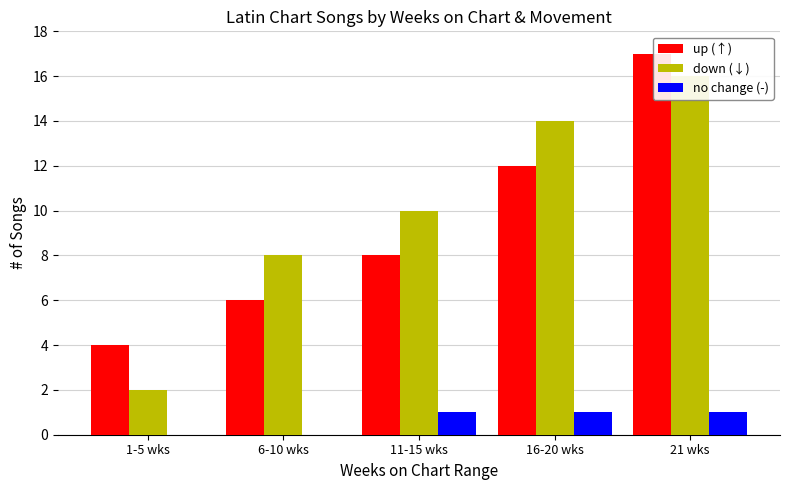

List the series in order of their overall mean, highest first.

down, up